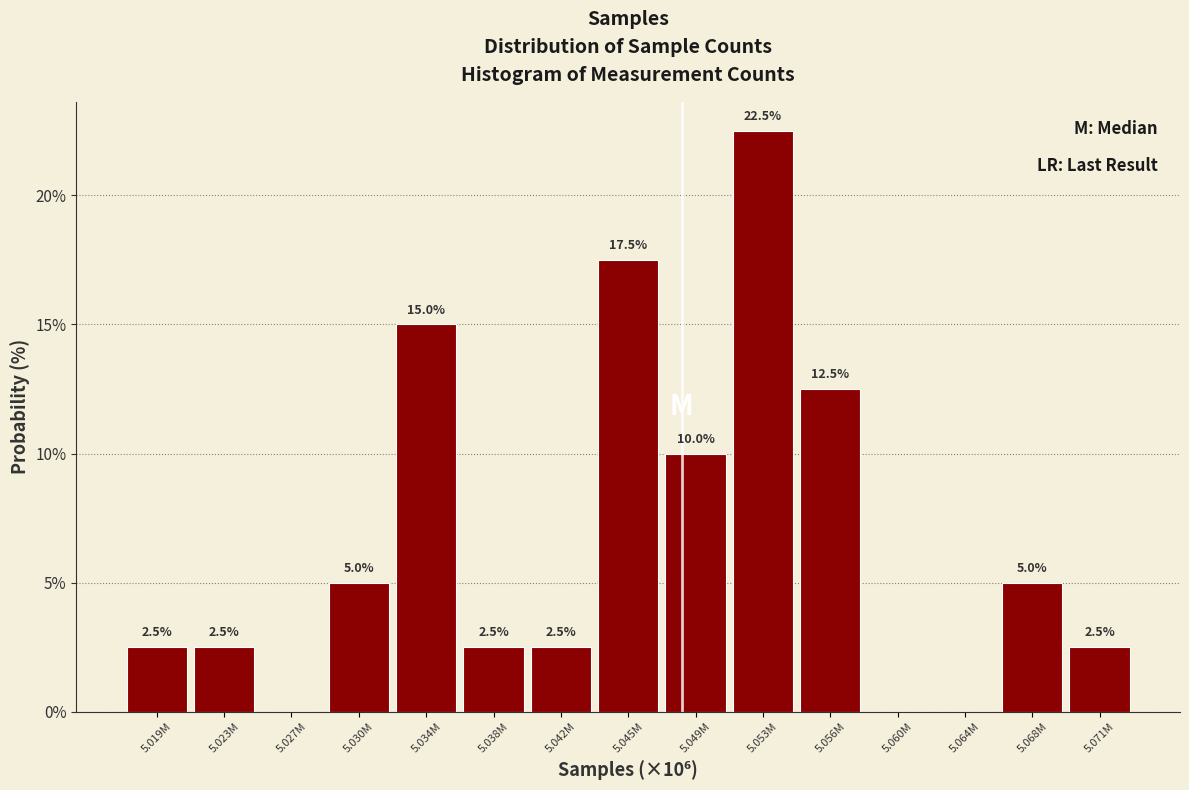

Reading left to right, transcribe all the data shown in this chart.

5.019M=2.5	5.023M=2.5	5.027M=0.0	5.030M=5.0	5.034M=15.0	5.038M=2.5	5.042M=2.5	5.045M=17.5	5.049M=10.0	5.053M=22.5	5.056M=12.5	5.060M=0.0	5.064M=0.0	5.068M=5.0	5.071M=2.5